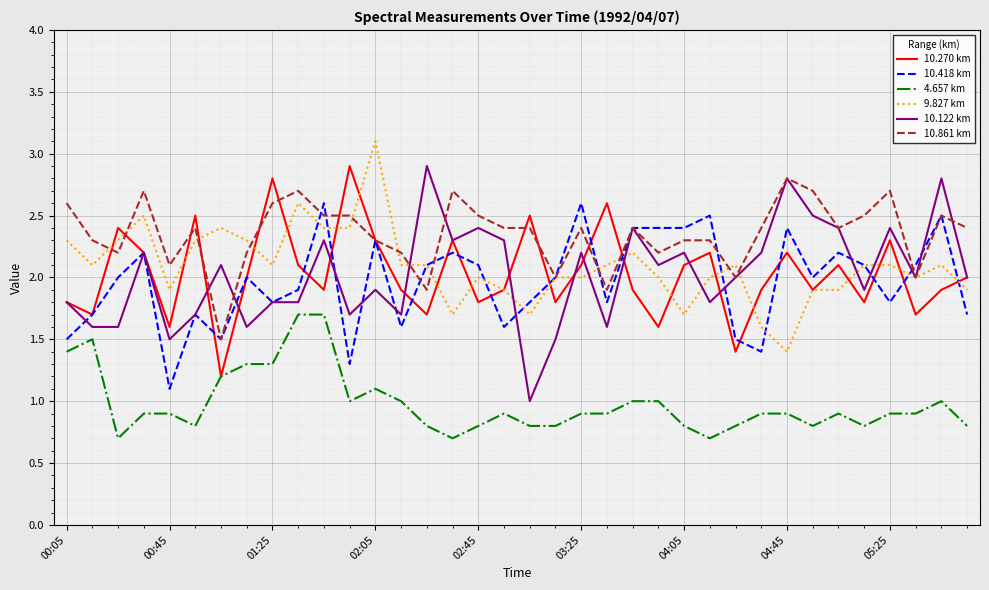

True or false: 10.418 km and 4.657 km cross at least once.

False